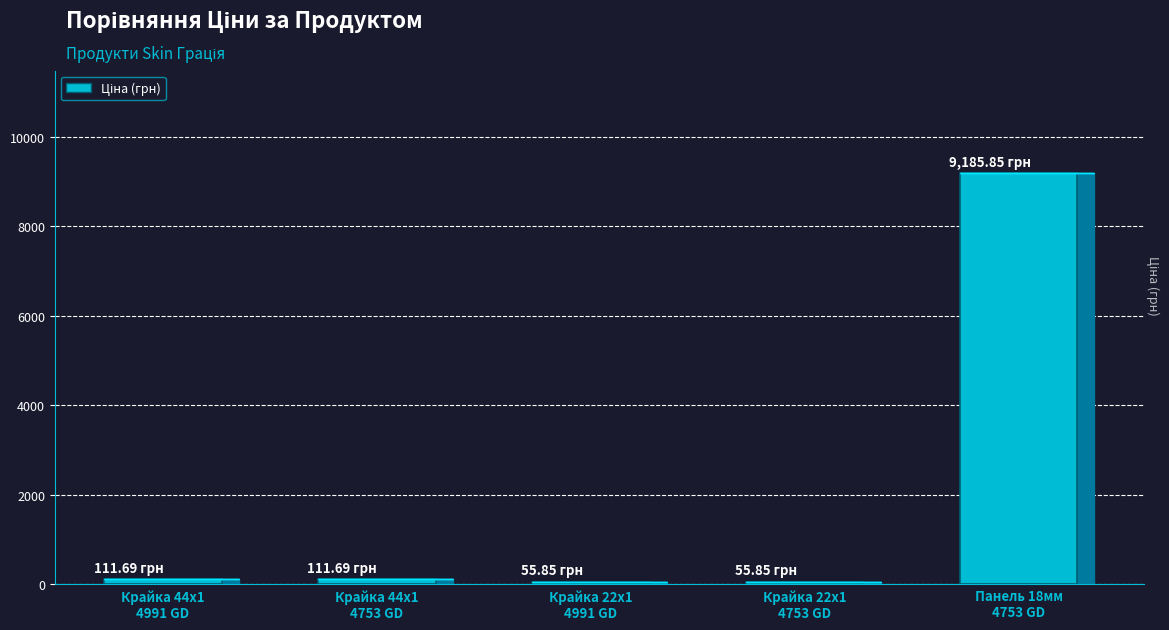

What is the label of the 3rd bar from the left?

Крайка 22x1
4991 GD